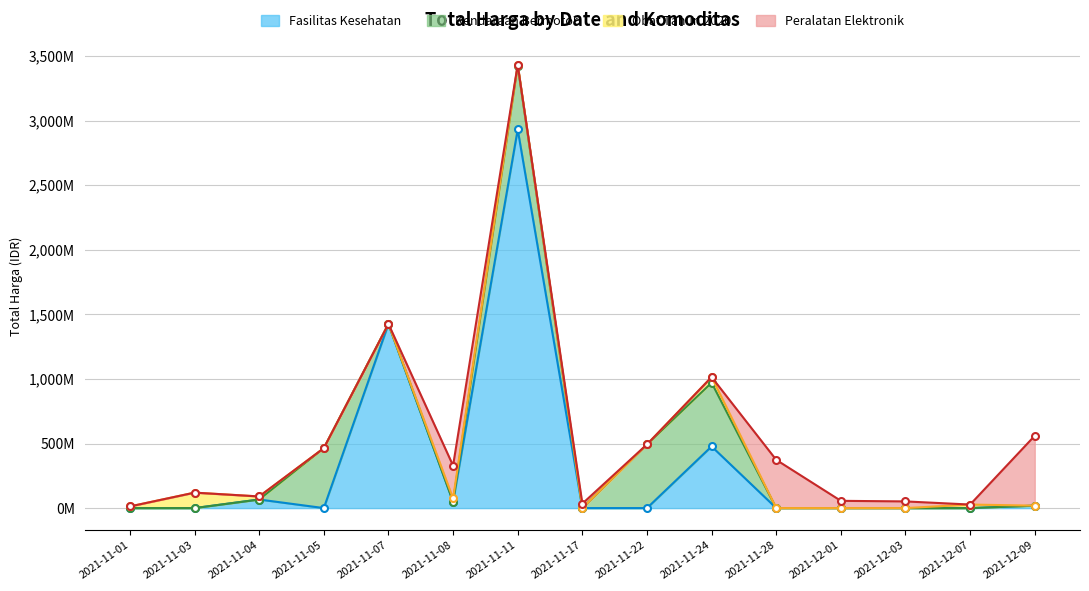

In Peralatan Elektronik, how many points are higher than both neighbors (excluding endpoints)?

3